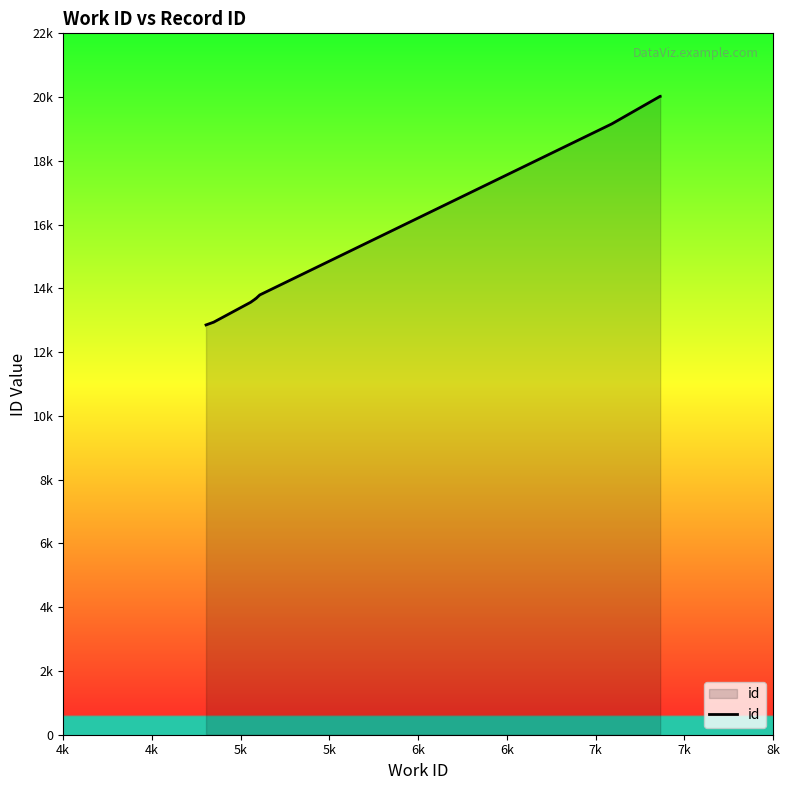

What is the value of the 8th point from the left?

13795